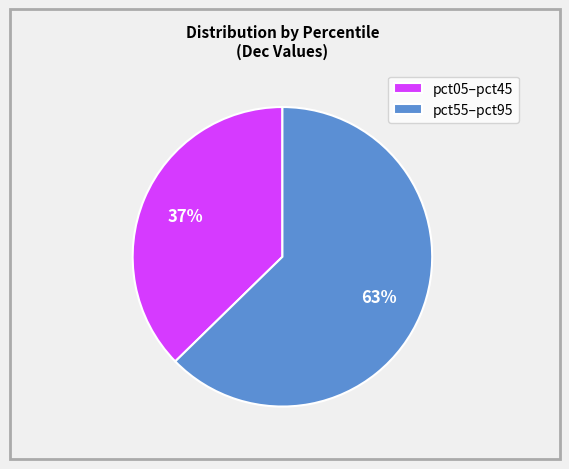

How many slices are in this pie chart?

2